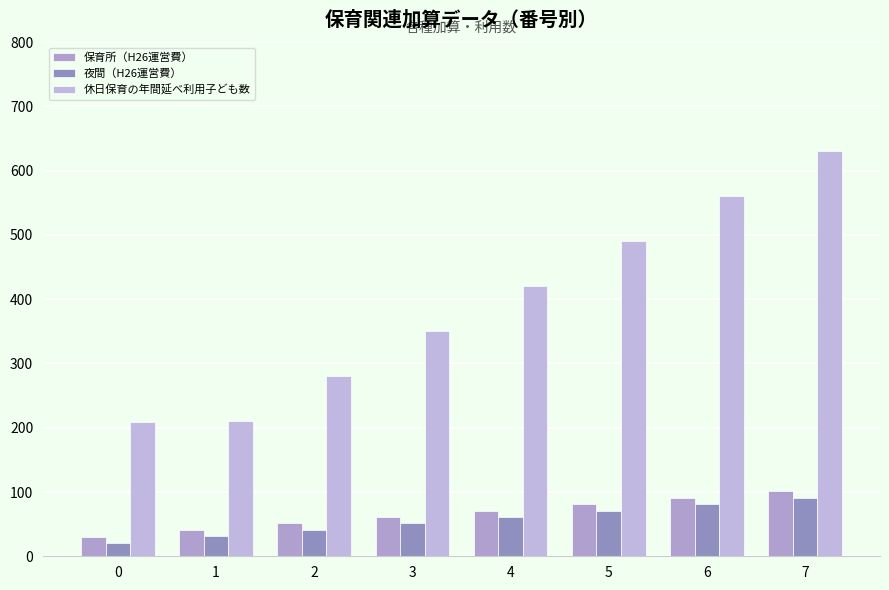

At which category is the sum across all series the highest?

7